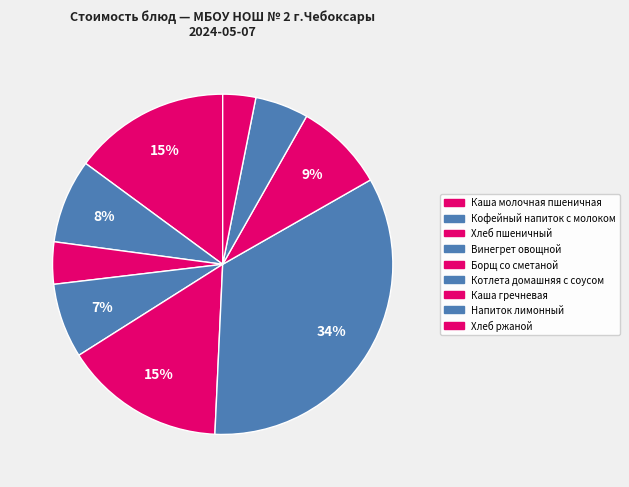

True or false: Котлета домашняя с соусом accounts for 34% of the total.

True